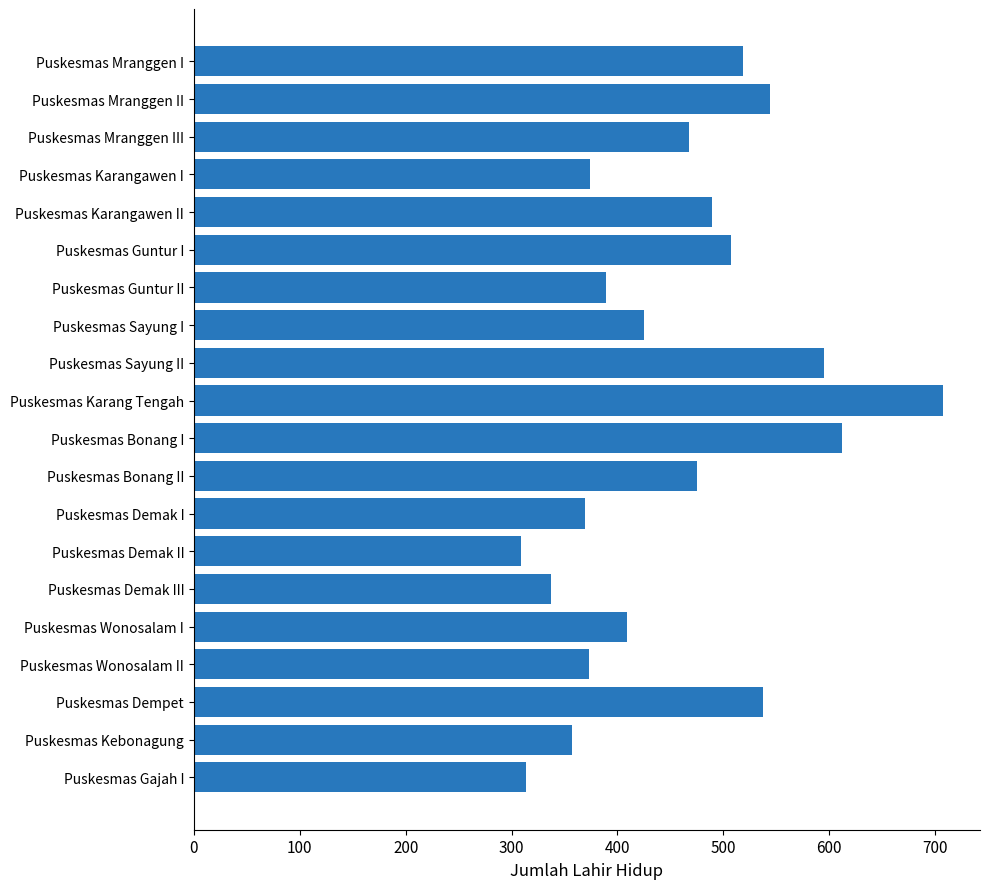

What is the change in value from Puskesmas Mranggen I to Puskesmas Guntur II?

-130